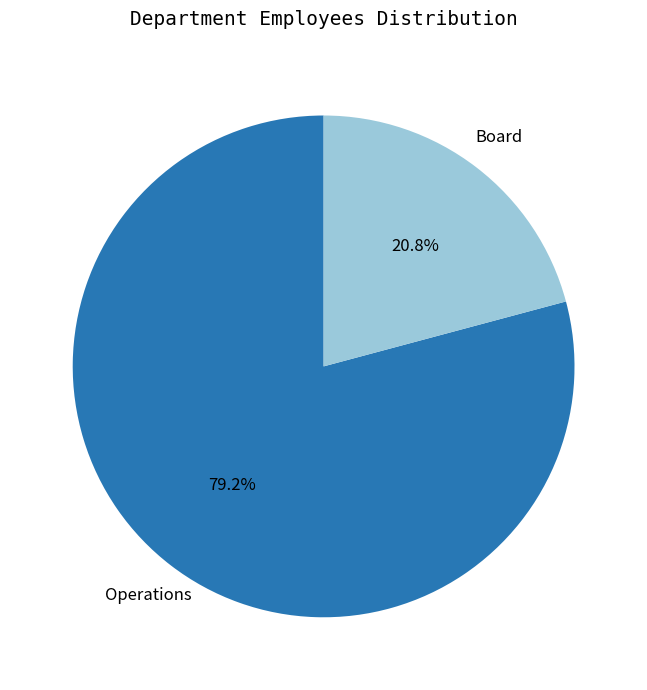

Is it true that Operations is 89% of the pie?

False